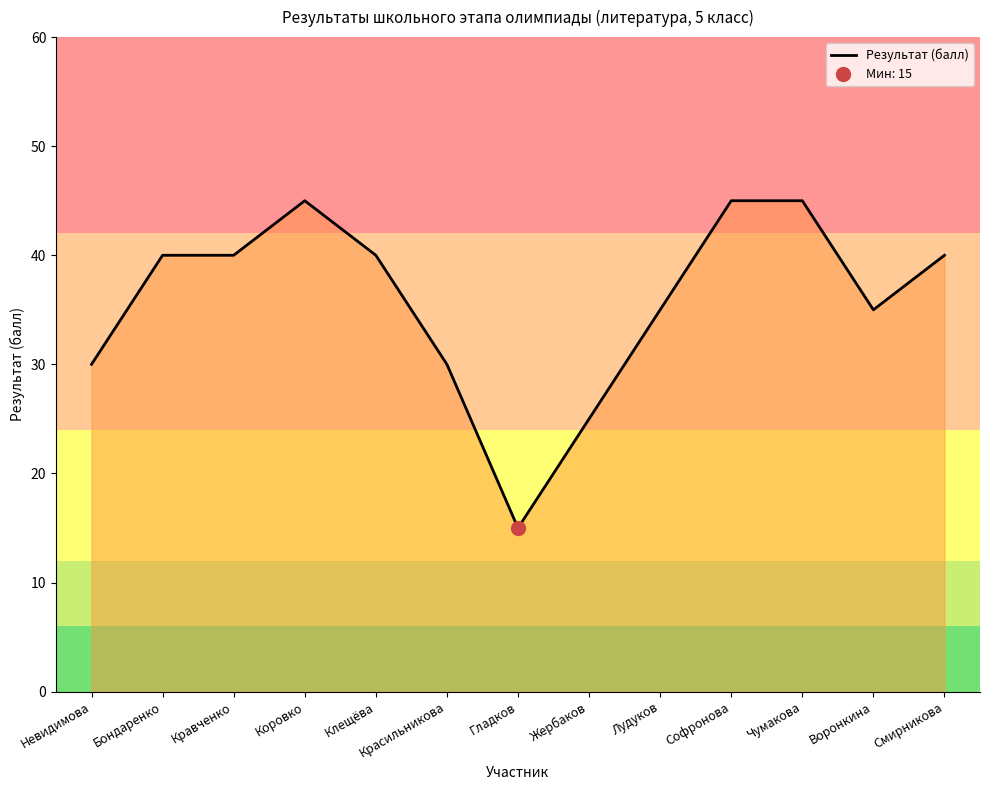

What position from the right is Клещёва?

9